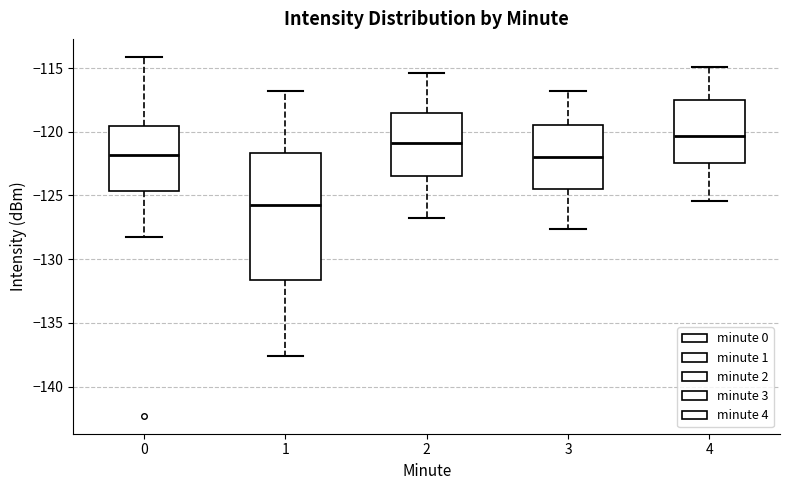

Reading left to right, transcribe this box plot: for each box, give where its median line is, the range the box spans, and where its two whiskers end, as read against the y-axis. The values are not printed on the chart, so give them approximately, as read against the axis.

0: median -122.0, box -124.5 to -119.5, whiskers -128.0 to -114.0
1: median -125.5, box -131.5 to -121.5, whiskers -137.5 to -117.0
2: median -121.0, box -123.5 to -118.5, whiskers -127.0 to -115.5
3: median -122.0, box -124.5 to -119.5, whiskers -127.5 to -117.0
4: median -120.5, box -122.5 to -117.5, whiskers -125.5 to -115.0